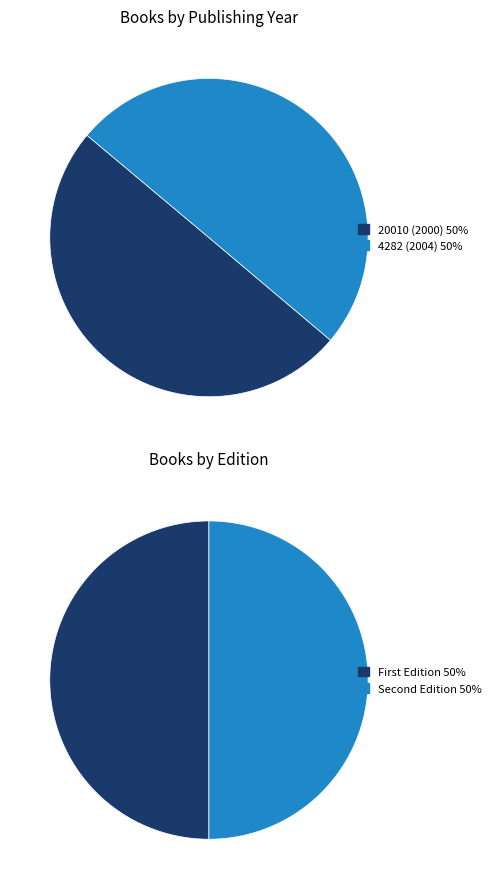

What percentage is the 4282 (2004) slice, to the nearest percent?

50%